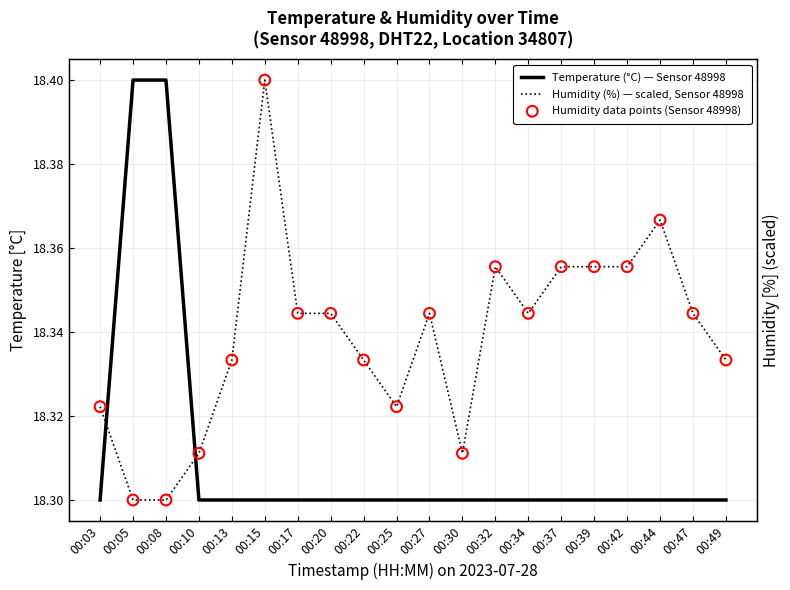

What are all the series names shown in the legend?

Temperature (°C) — Sensor 48998, Humidity (%) — scaled, Sensor 48998, Humidity data points (Sensor 48998)